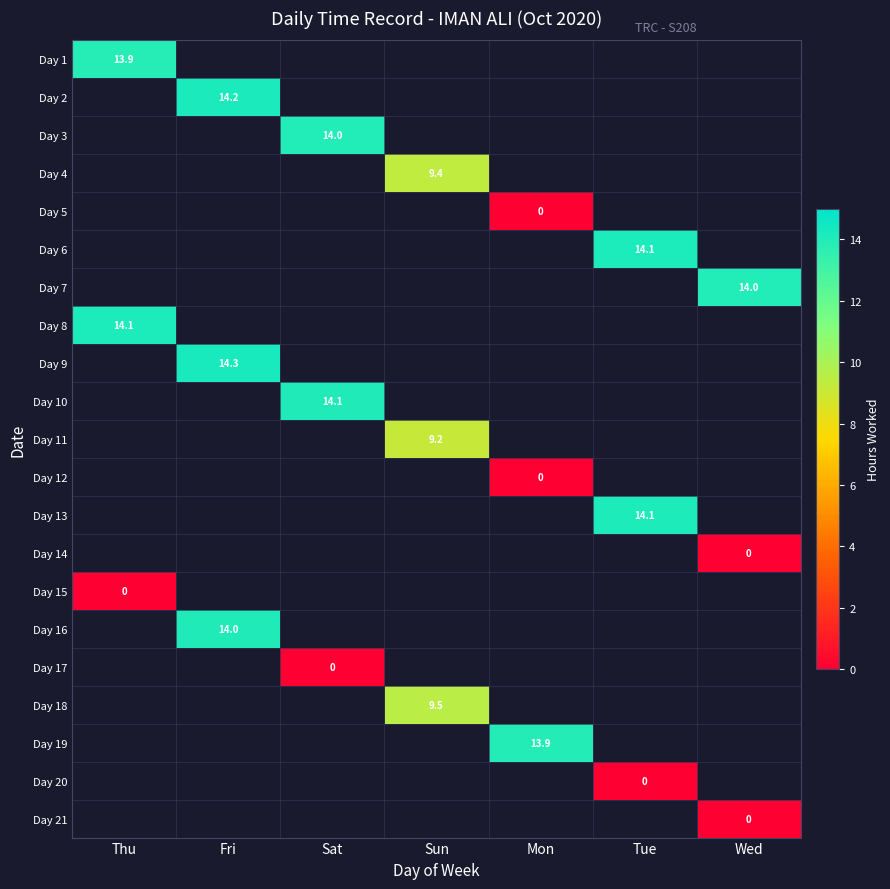

At which category does the chart reach its peak across all series?

Fri